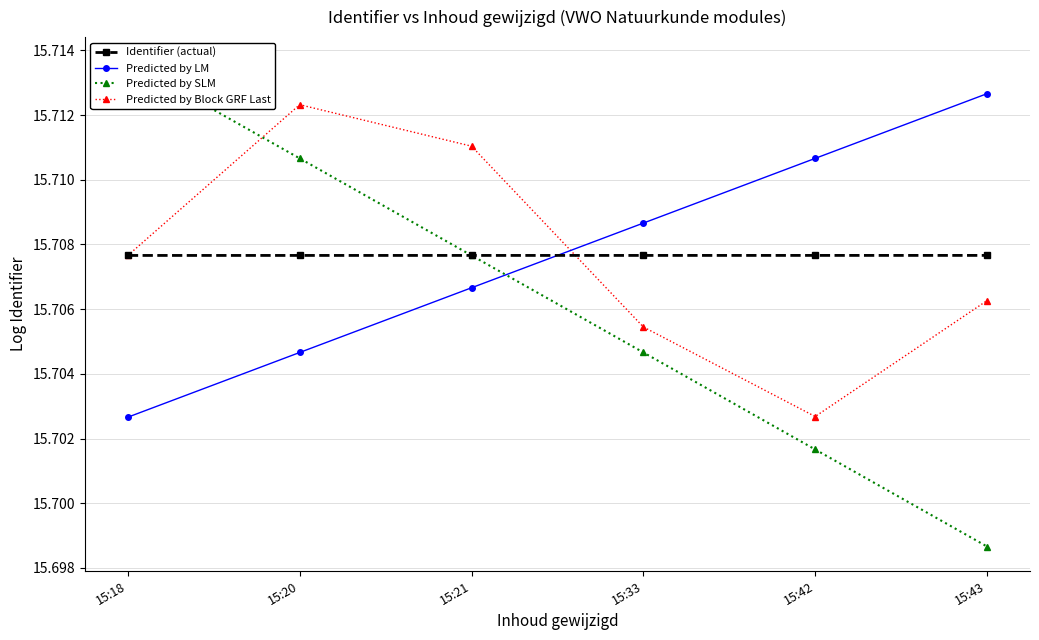

Reading left to right, extract all data points from this chart.

Identifier (actual): 15.7	15.7	15.7	15.7	15.7	15.7
Predicted by LM: 15.7	15.7	15.7	15.7	15.7	15.7
Predicted by SLM: 15.7	15.7	15.7	15.7	15.7	15.7
Predicted by Block GRF Last: 15.7	15.7	15.7	15.7	15.7	15.7